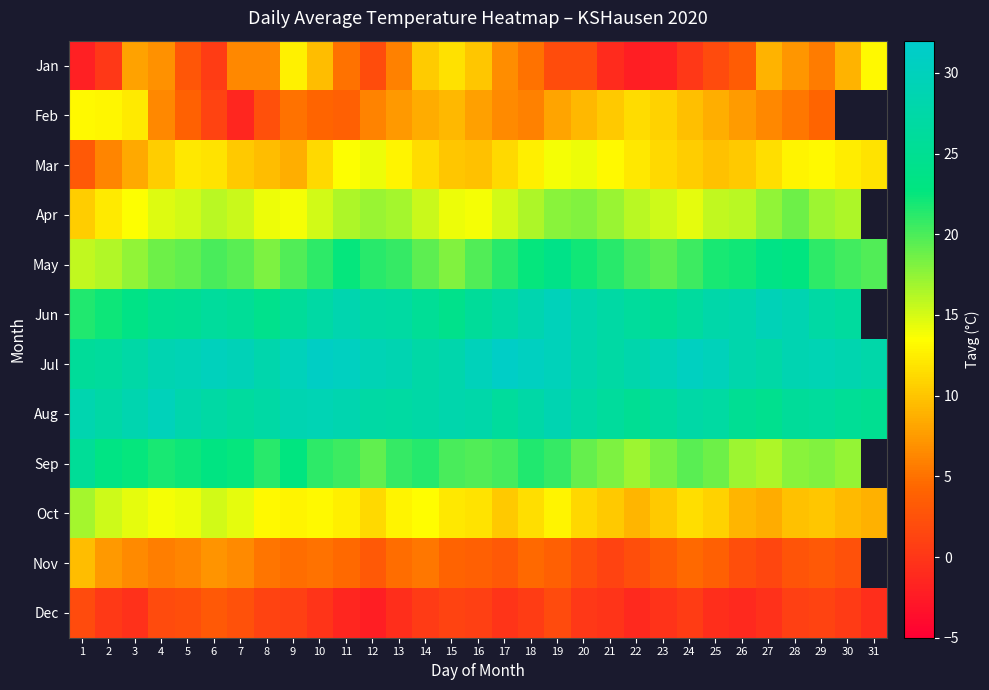

What is the smallest value displayed?

-2.2